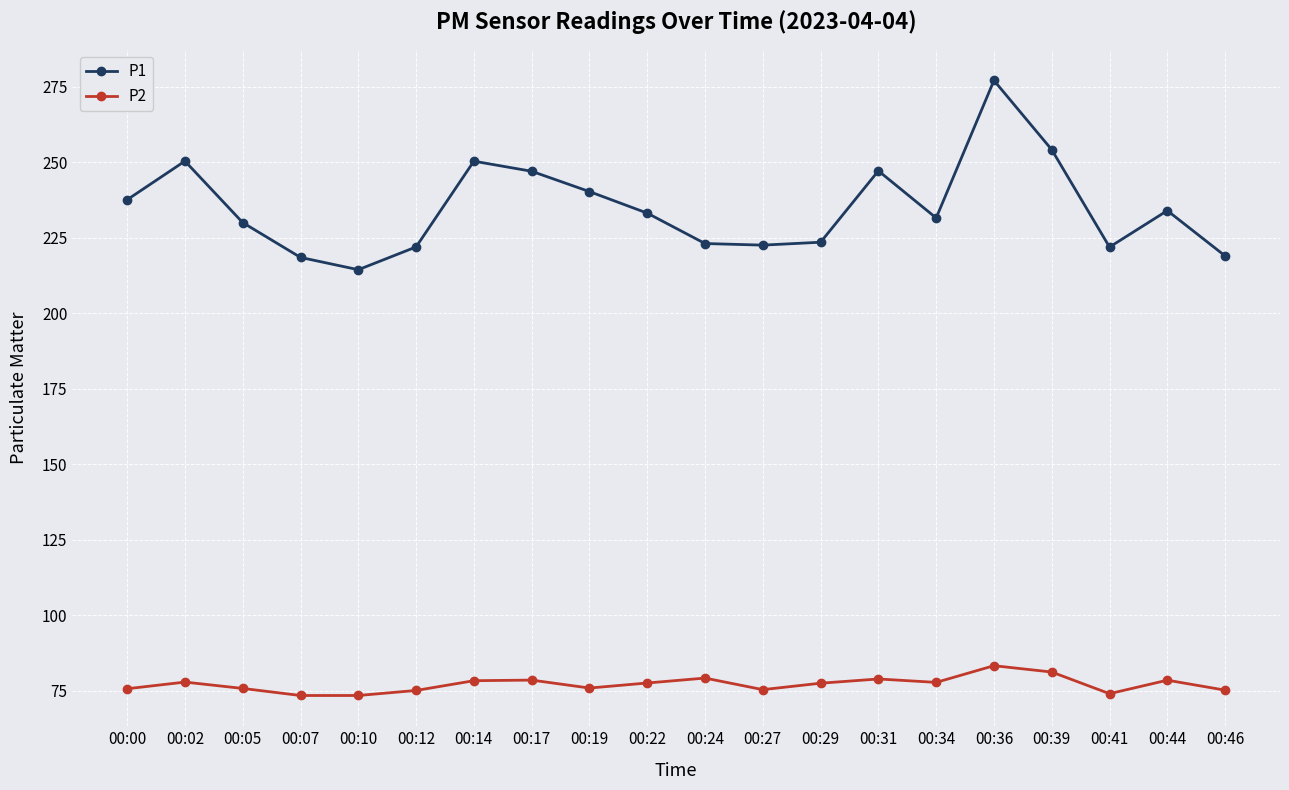

What is the maximum value for P2?

83.3